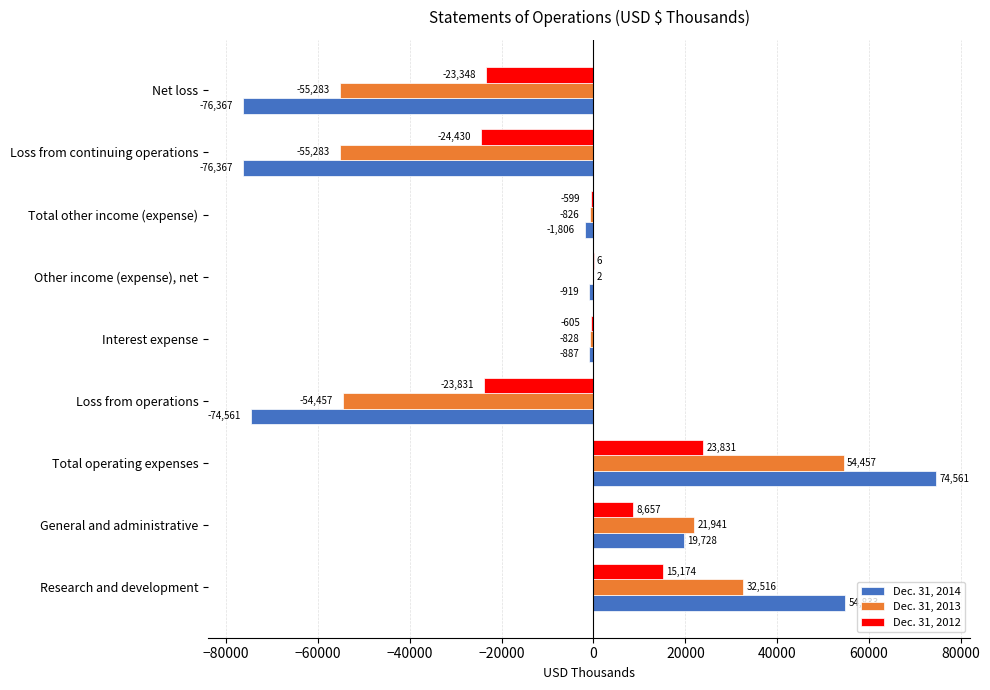

True or false: Dec. 31, 2014 has a value of -887 at Interest expense.

True